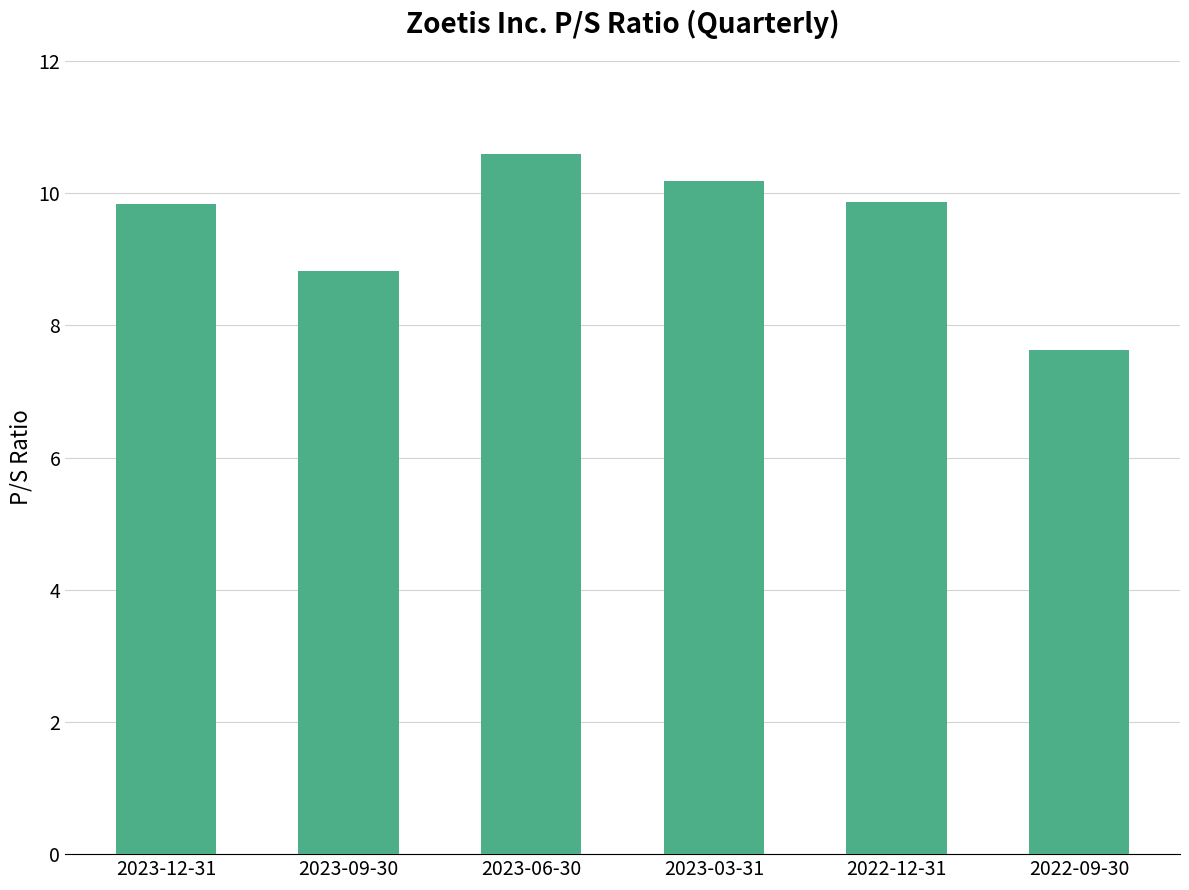

Between 2023-09-30 and 2022-09-30, which is larger?

2023-09-30